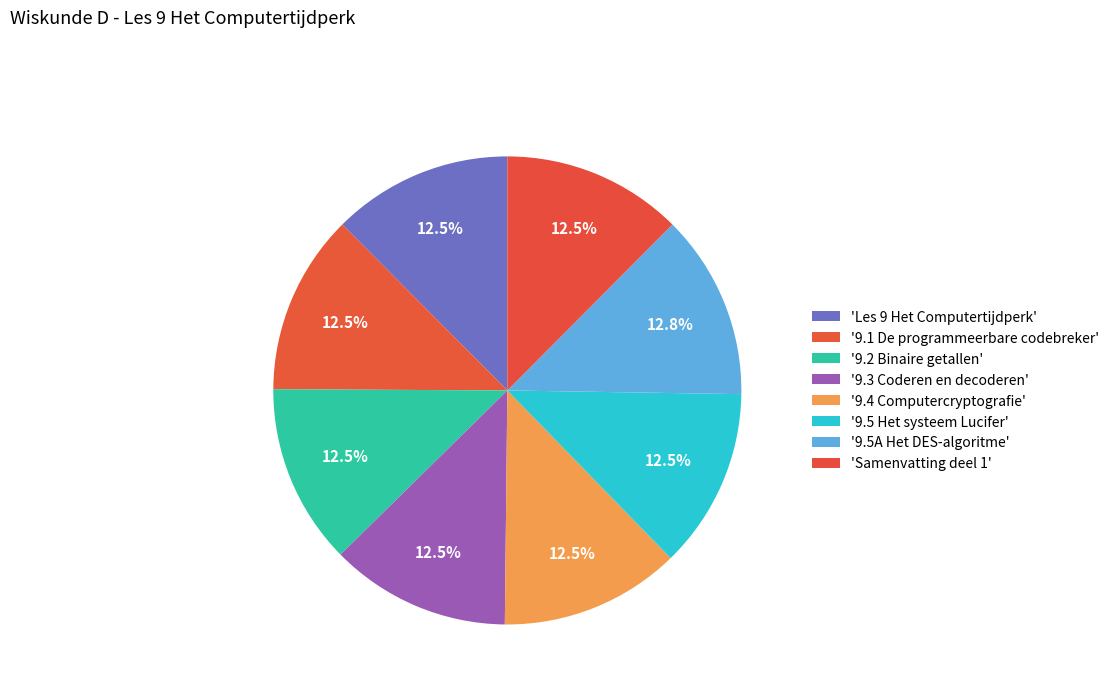

How many segments does this pie chart have?

8